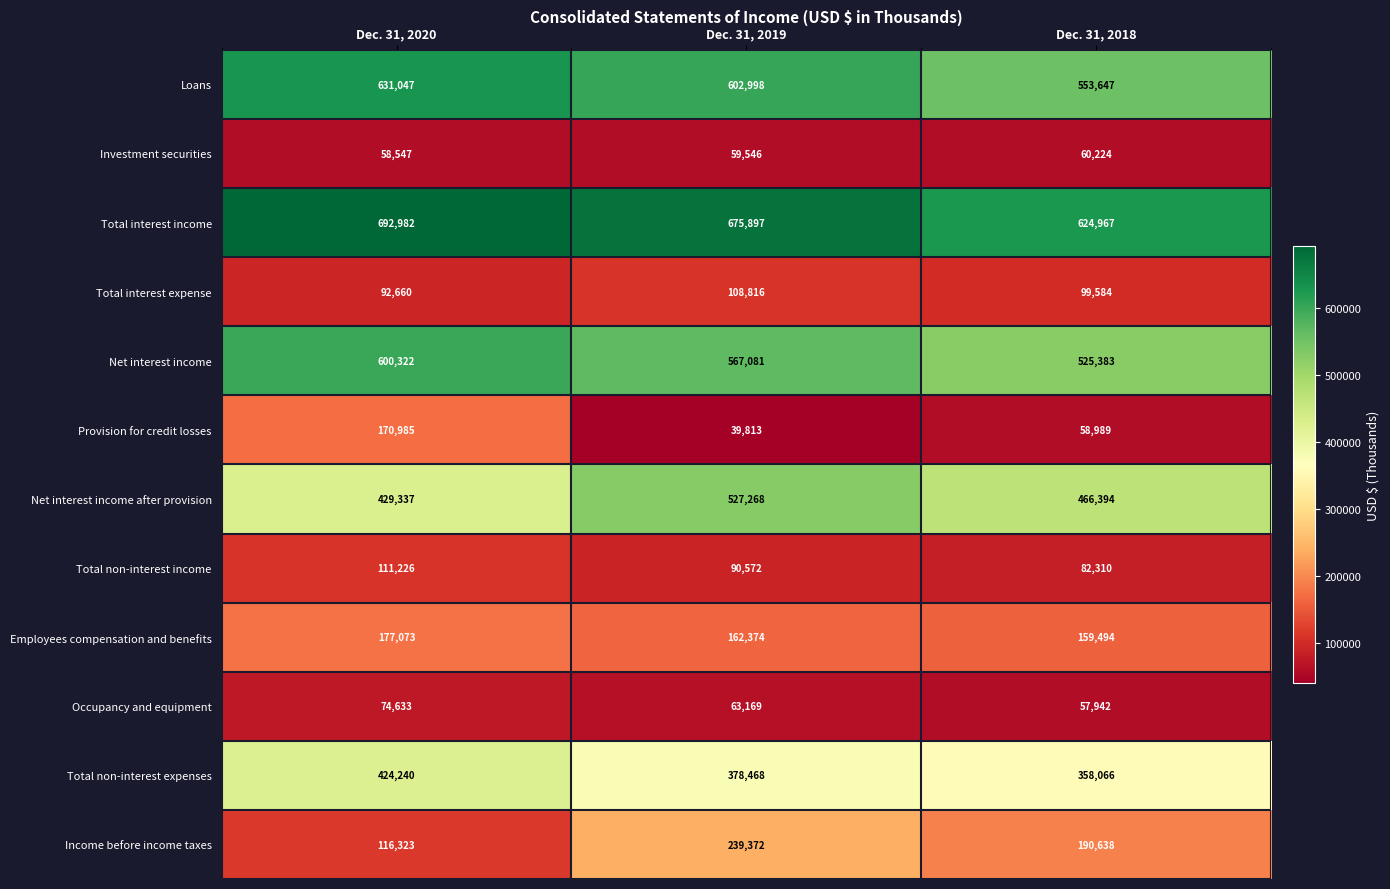

At which label does Net interest income first exceed 567081?

Dec. 31, 2020